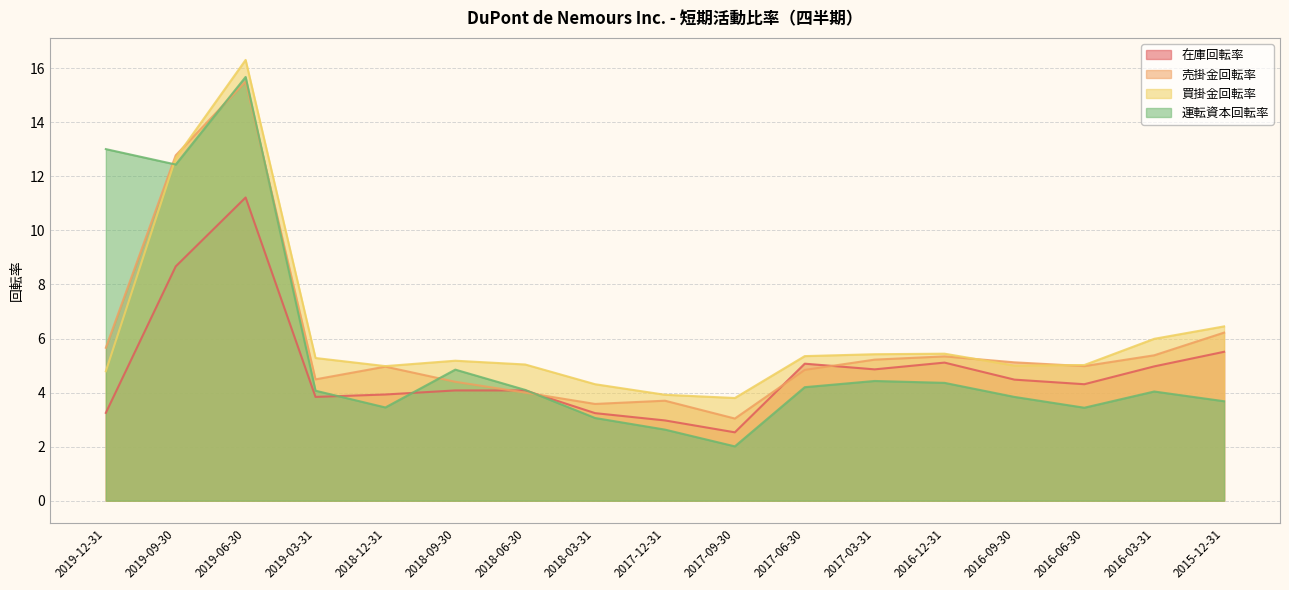

What position from the left is 2019-06-30?

3